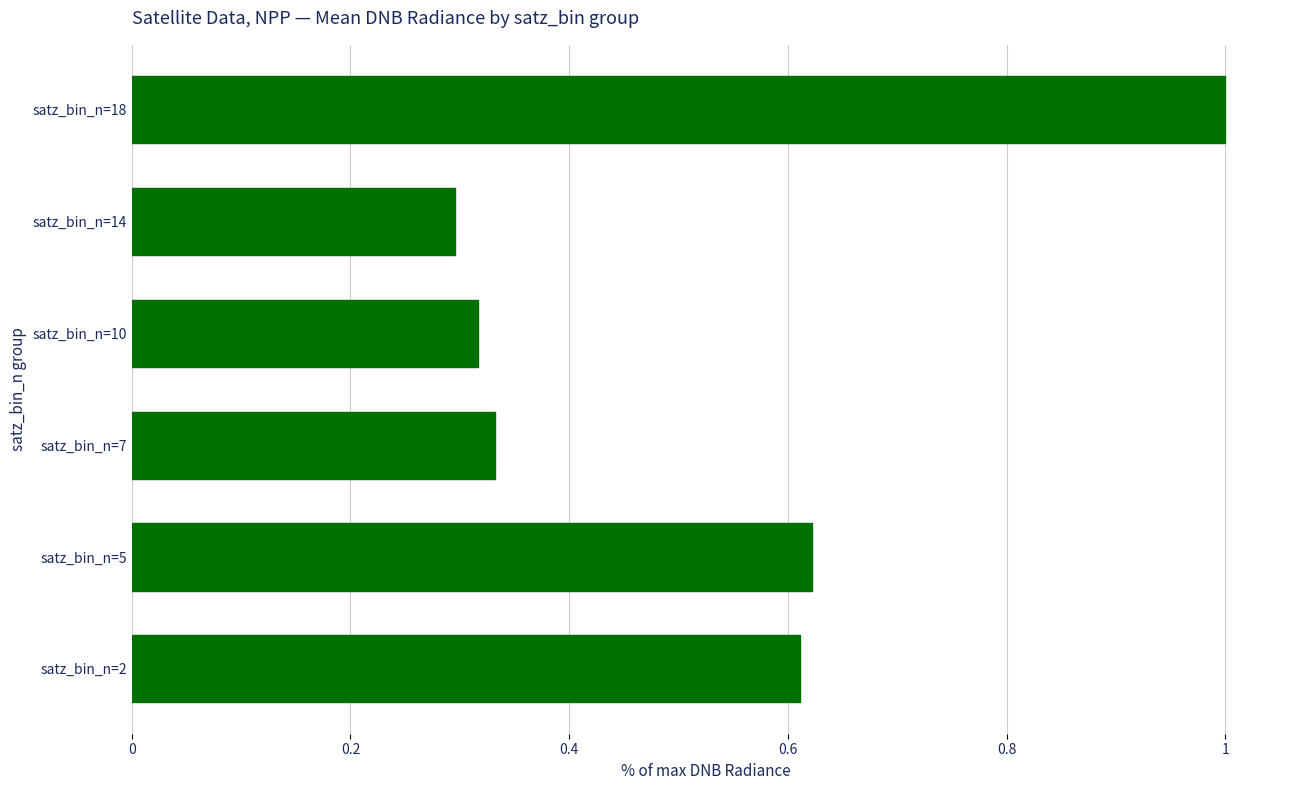

How many values are between 0 and 1?

6